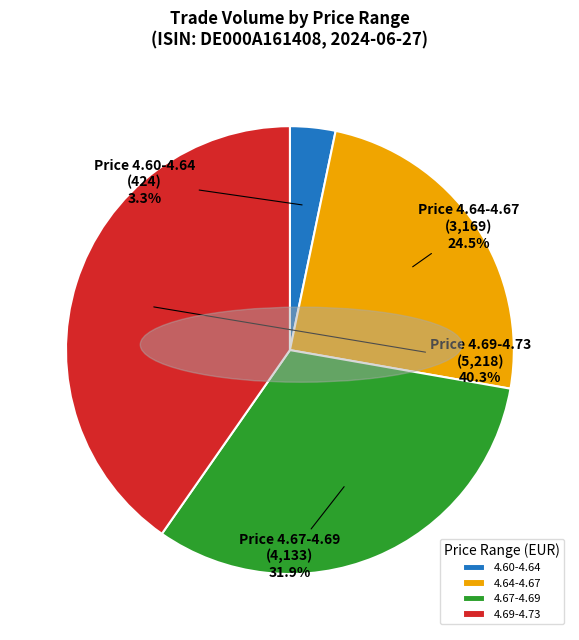

What percentage do 4.69-4.73 and 4.64-4.67 together represent?

64.8%